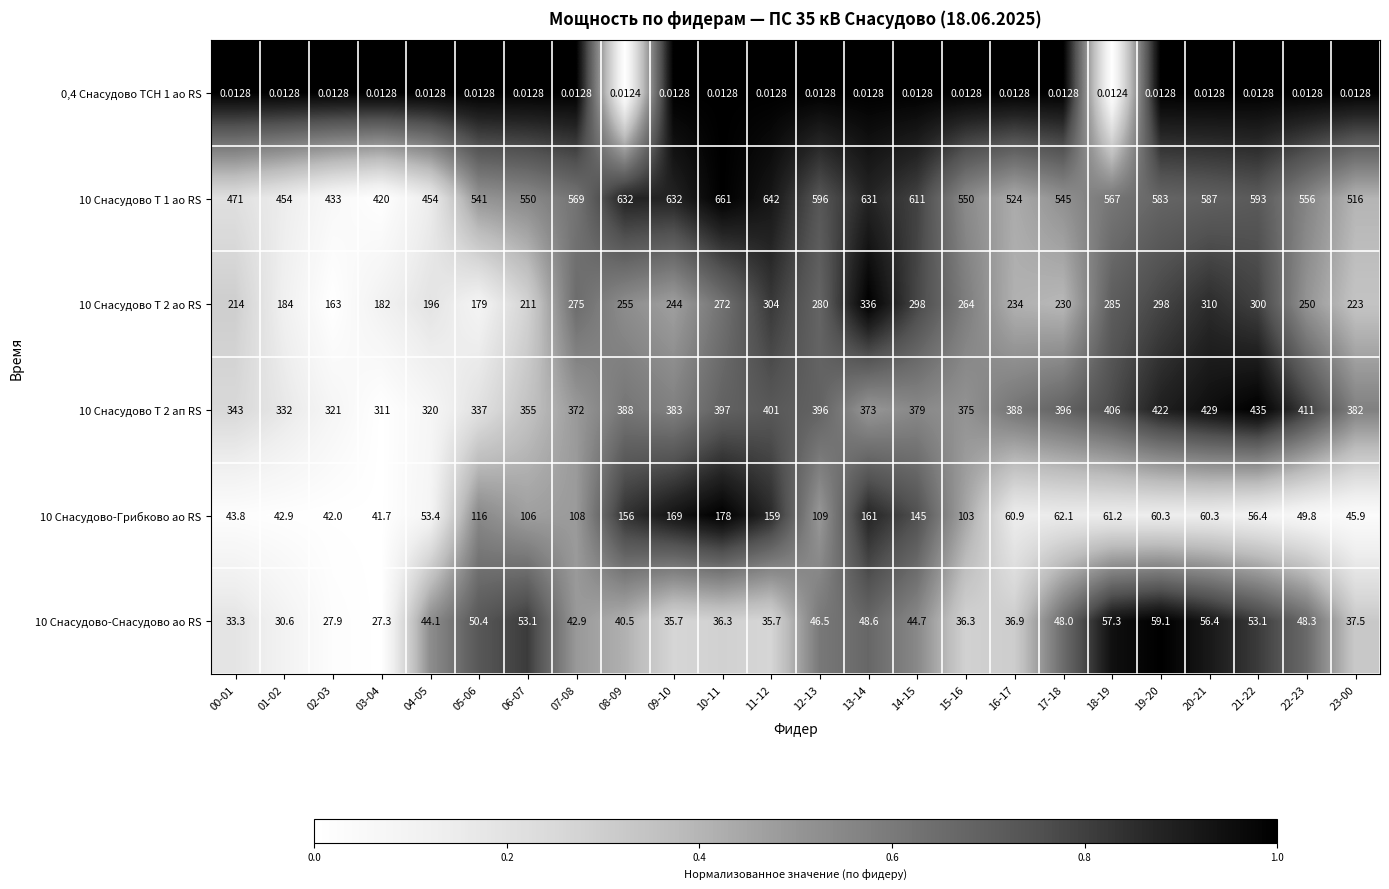

Reading right to left, what are all the values shown in this chart?

0,4 Снасудово ТСН 1 ао RS: 23-00=0.0	22-23=0.0	21-22=0.0	20-21=0.0	19-20=0.0	18-19=0.0	17-18=0.0	16-17=0.0	15-16=0.0	14-15=0.0	13-14=0.0	12-13=0.0	11-12=0.0	10-11=0.0	09-10=0.0	08-09=0.0	07-08=0.0	06-07=0.0	05-06=0.0	04-05=0.0	03-04=0.0	02-03=0.0	01-02=0.0	00-01=0.0
10 Снасудово Т 1 ао RS: 23-00=516.0	22-23=556.0	21-22=593.0	20-21=587.0	19-20=583.0	18-19=567.0	17-18=545.0	16-17=524.0	15-16=550.0	14-15=611.0	13-14=631.0	12-13=596.0	11-12=642.0	10-11=661.0	09-10=632.0	08-09=632.0	07-08=569.0	06-07=550.0	05-06=541.0	04-05=454.0	03-04=420.0	02-03=433.0	01-02=454.0	00-01=471.0
10 Снасудово Т 2 ао RS: 23-00=223.0	22-23=250.0	21-22=300.0	20-21=310.0	19-20=298.0	18-19=285.0	17-18=230.0	16-17=234.0	15-16=264.0	14-15=298.0	13-14=336.0	12-13=280.0	11-12=304.0	10-11=272.0	09-10=244.0	08-09=255.0	07-08=275.0	06-07=211.0	05-06=179.0	04-05=196.0	03-04=182.0	02-03=163.0	01-02=184.0	00-01=214.0
10 Снасудово Т 2 ап RS: 23-00=382.0	22-23=411.0	21-22=435.0	20-21=429.0	19-20=422.0	18-19=406.0	17-18=396.0	16-17=388.0	15-16=375.0	14-15=379.0	13-14=373.0	12-13=396.0	11-12=401.0	10-11=397.0	09-10=383.0	08-09=388.0	07-08=372.0	06-07=355.0	05-06=337.0	04-05=320.0	03-04=311.0	02-03=321.0	01-02=332.0	00-01=343.0
10 Снасудово-Грибково ао RS: 23-00=45.9	22-23=49.8	21-22=56.4	20-21=60.3	19-20=60.3	18-19=61.2	17-18=62.1	16-17=60.9	15-16=103.0	14-15=145.0	13-14=161.0	12-13=109.0	11-12=159.0	10-11=178.0	09-10=169.0	08-09=156.0	07-08=108.0	06-07=106.0	05-06=116.0	04-05=53.4	03-04=41.7	02-03=42.0	01-02=42.9	00-01=43.8
10 Снасудово-Снасудово ао RS: 23-00=37.5	22-23=48.3	21-22=53.1	20-21=56.4	19-20=59.1	18-19=57.3	17-18=48.0	16-17=36.9	15-16=36.3	14-15=44.7	13-14=48.6	12-13=46.5	11-12=35.7	10-11=36.3	09-10=35.7	08-09=40.5	07-08=42.9	06-07=53.1	05-06=50.4	04-05=44.1	03-04=27.3	02-03=27.9	01-02=30.6	00-01=33.3